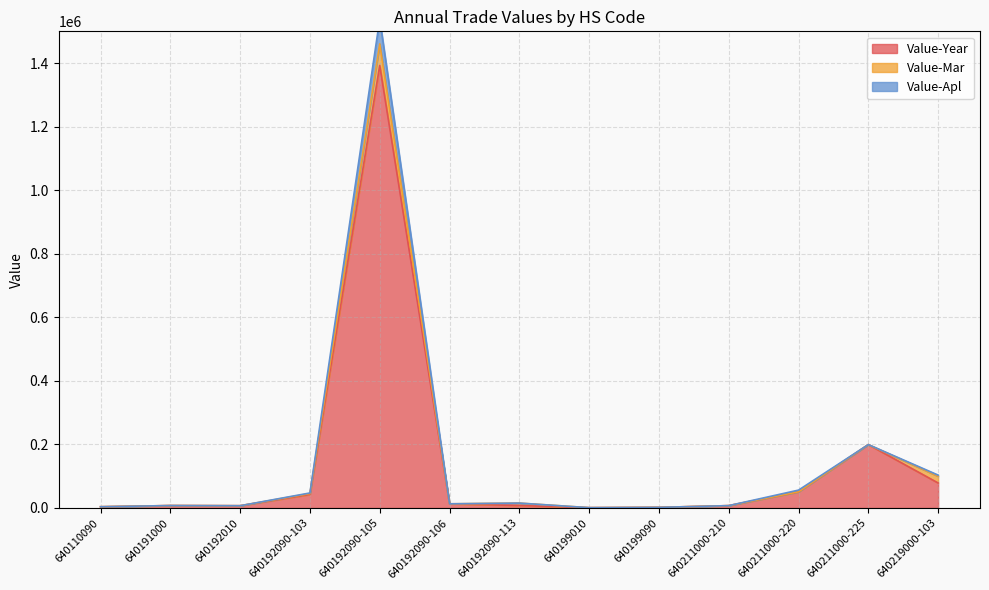

How many data points in Value-Apl are above 13072?

6